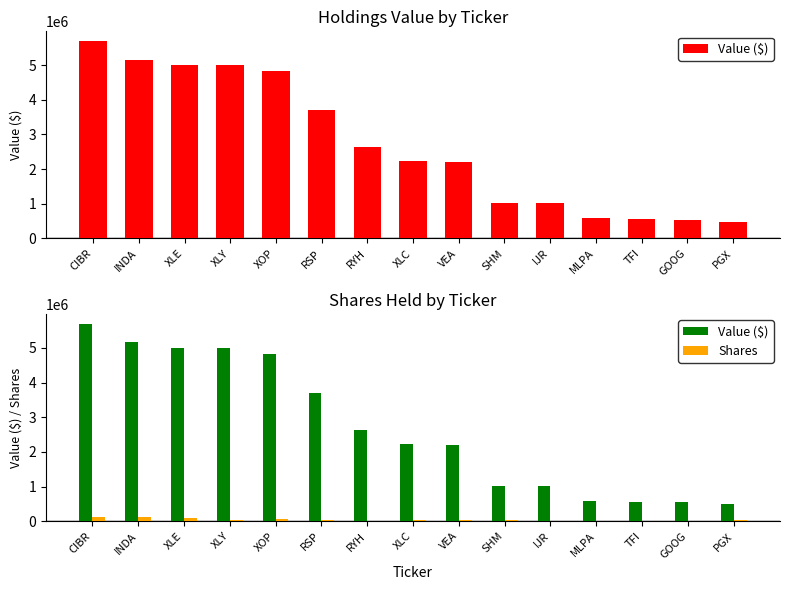

What is the average value of the Shares series?

38521